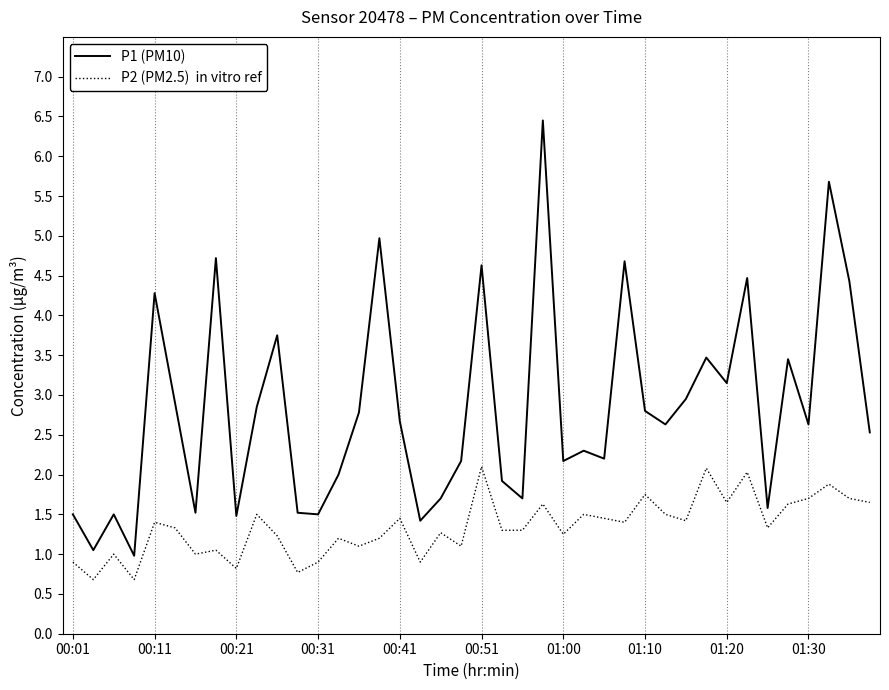

What is the greatest value displayed?

6.5